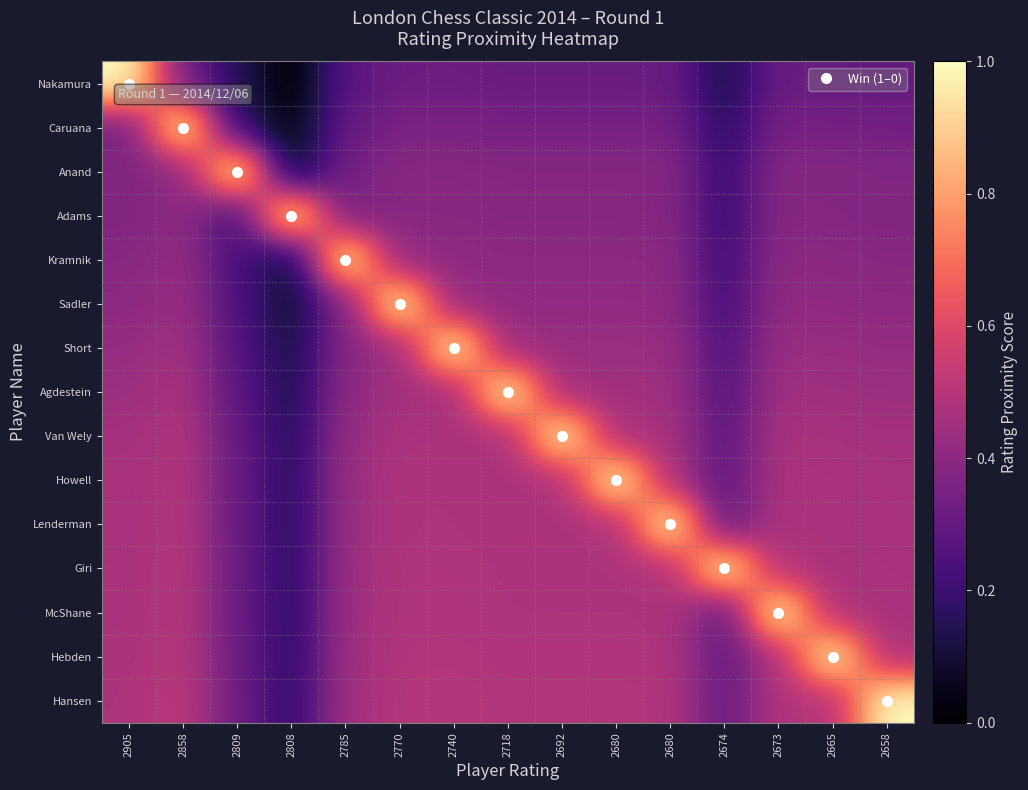

How many categories are shown in the chart?

15